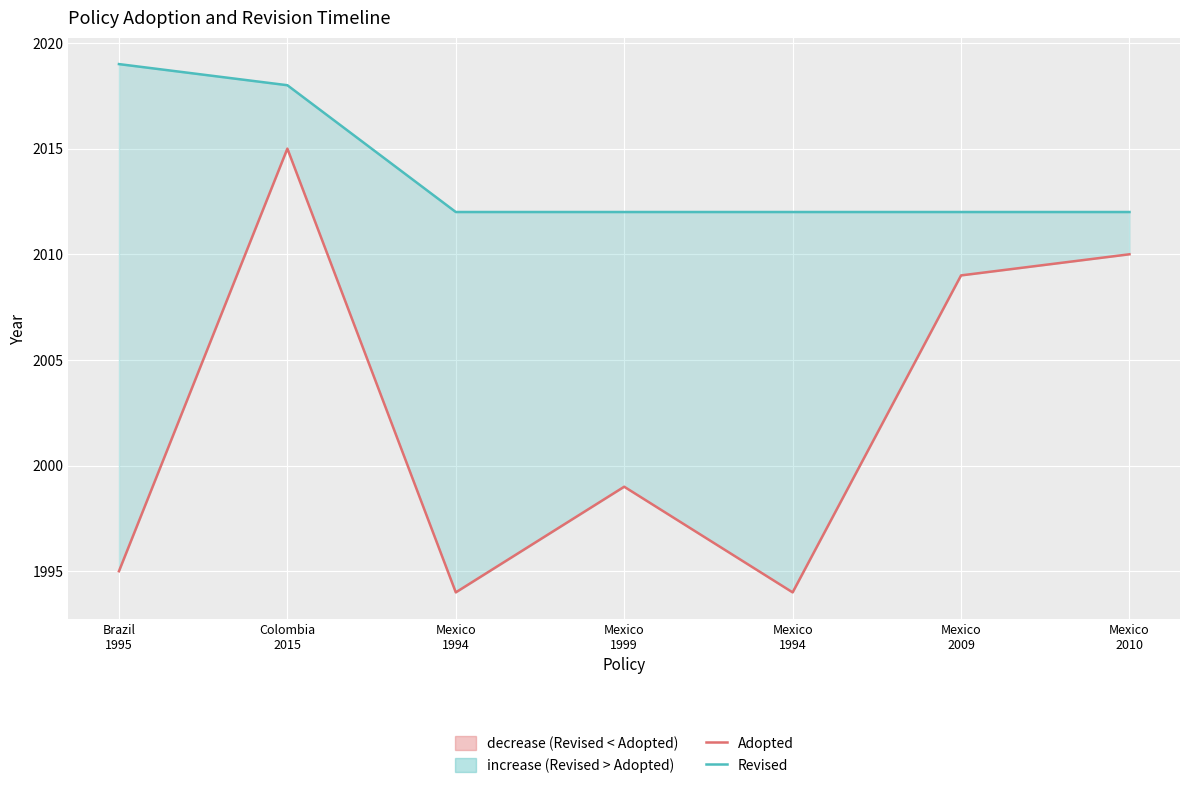

Between Mexico
1999 and Brazil
1995, which is larger?

Mexico
1999